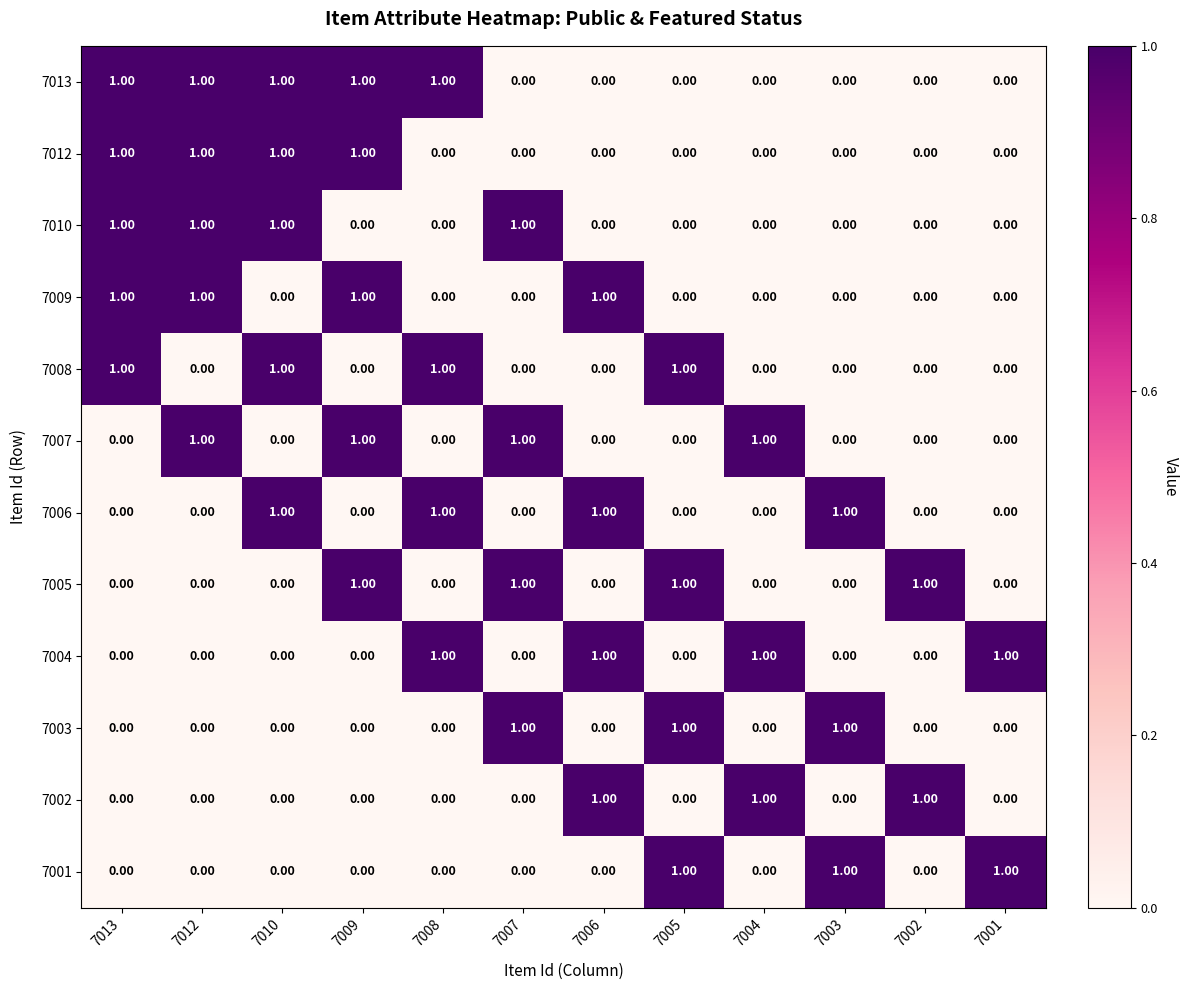

What is the sum of all 7007 values?

4